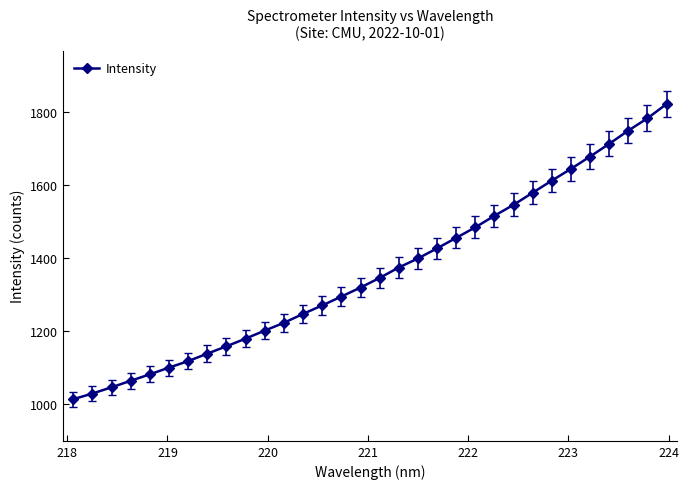

What is the sum of all values?

43634.6